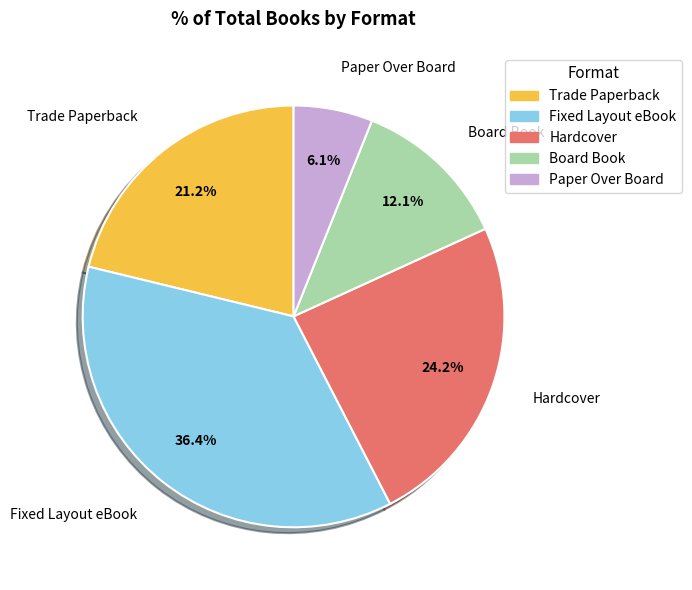

What is the largest slice in the pie chart?

Fixed Layout eBook